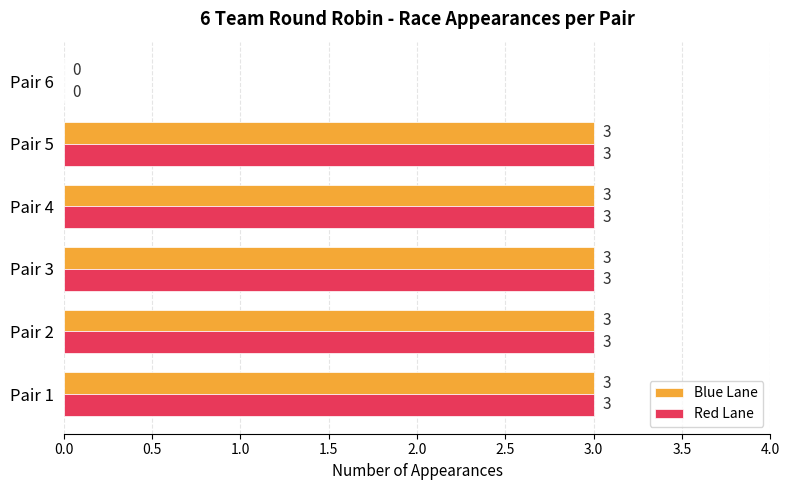

True or false: Red Lane has a value of 3 at Pair 5.

True